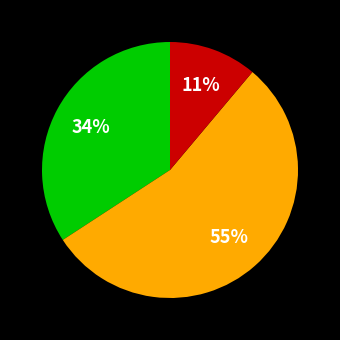

How many slices are in this pie chart?

3